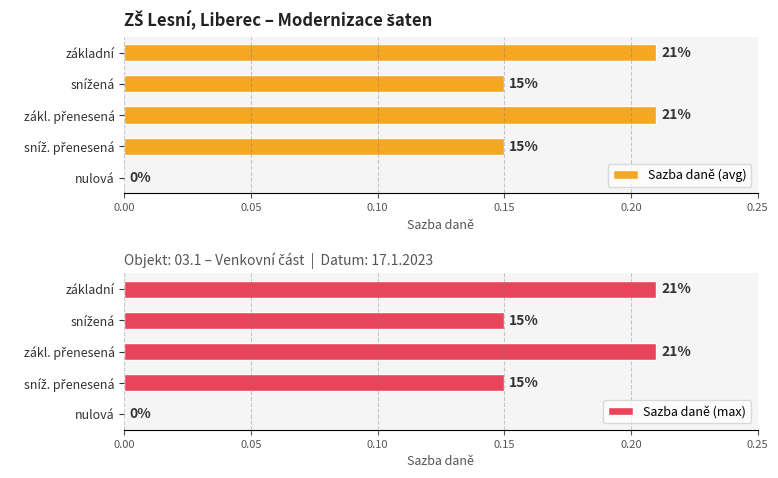

At základní, list the series in order from smallest to largest.

Sazba daně (avg), Sazba daně (max)